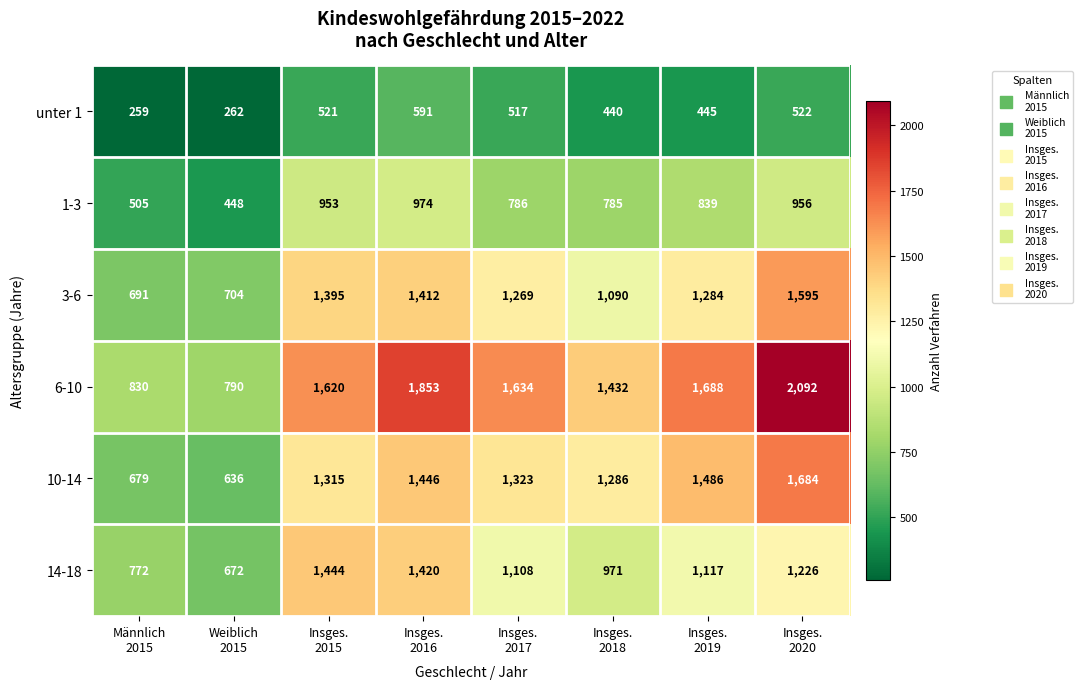

Count the number of data series in this chart.

6